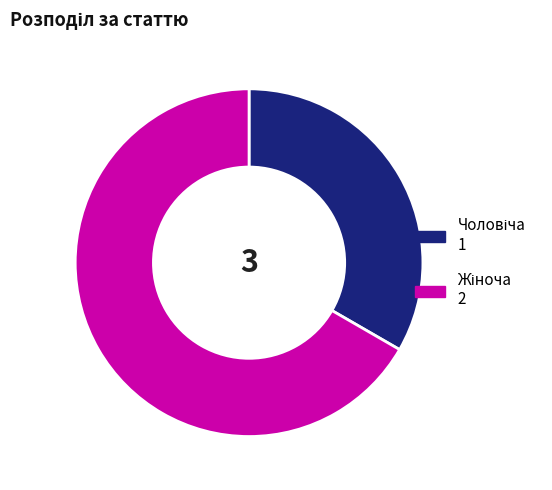

Is there a majority slice in this chart?

Yes